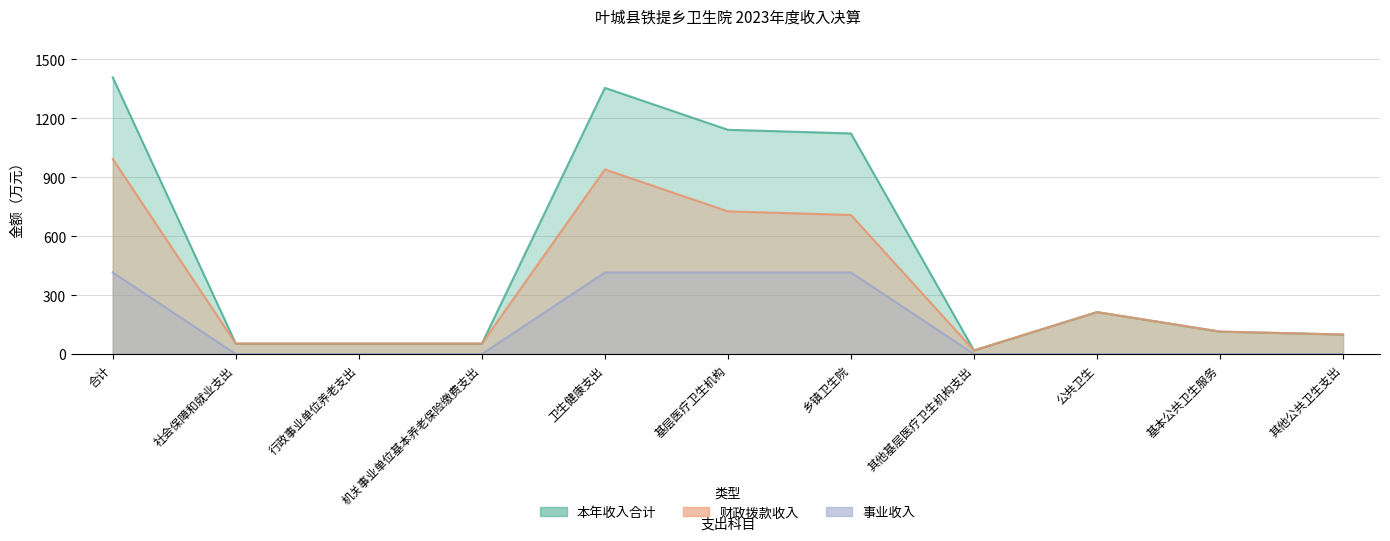

Is the value of 事业收入 at 社会保障和就业支出 greater than the value of 本年收入合计 at 公共卫生?

No